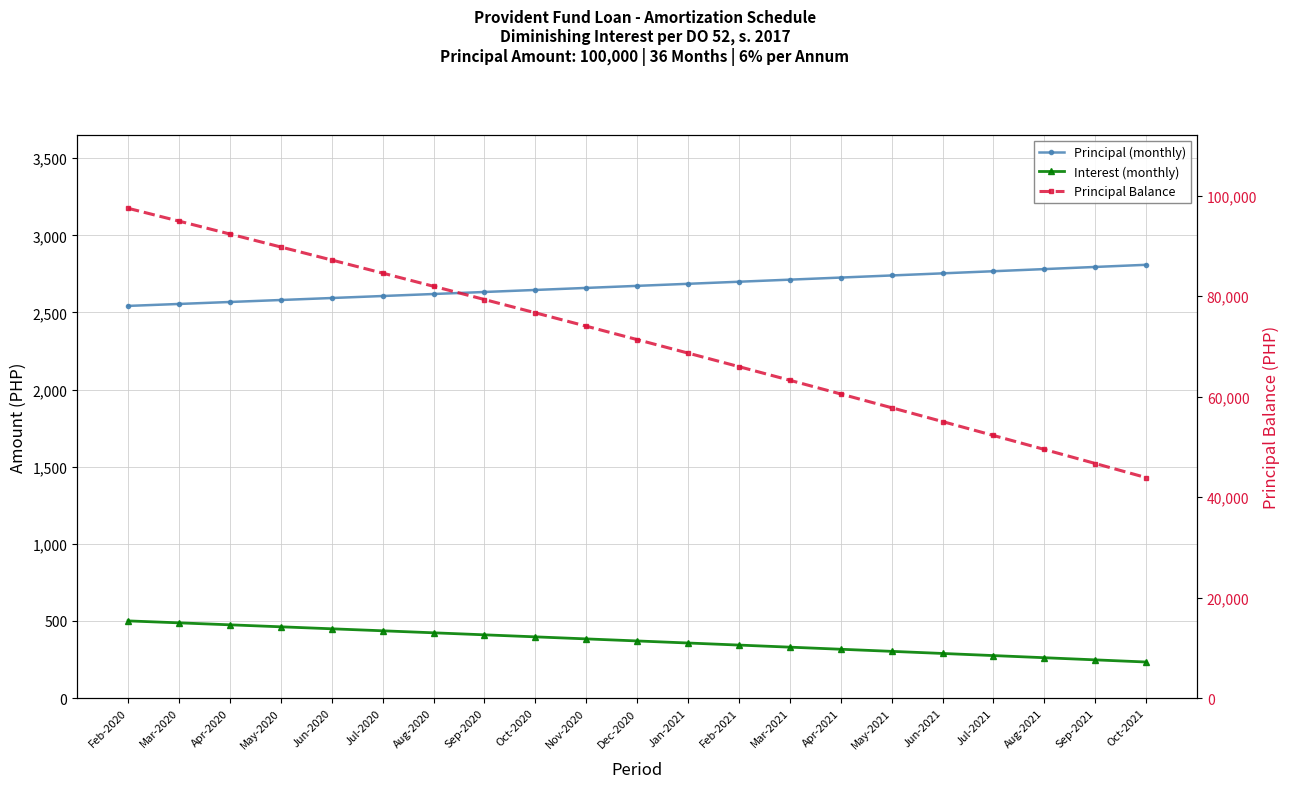

True or false: Interest (monthly) and Principal Balance cross at least once.

False